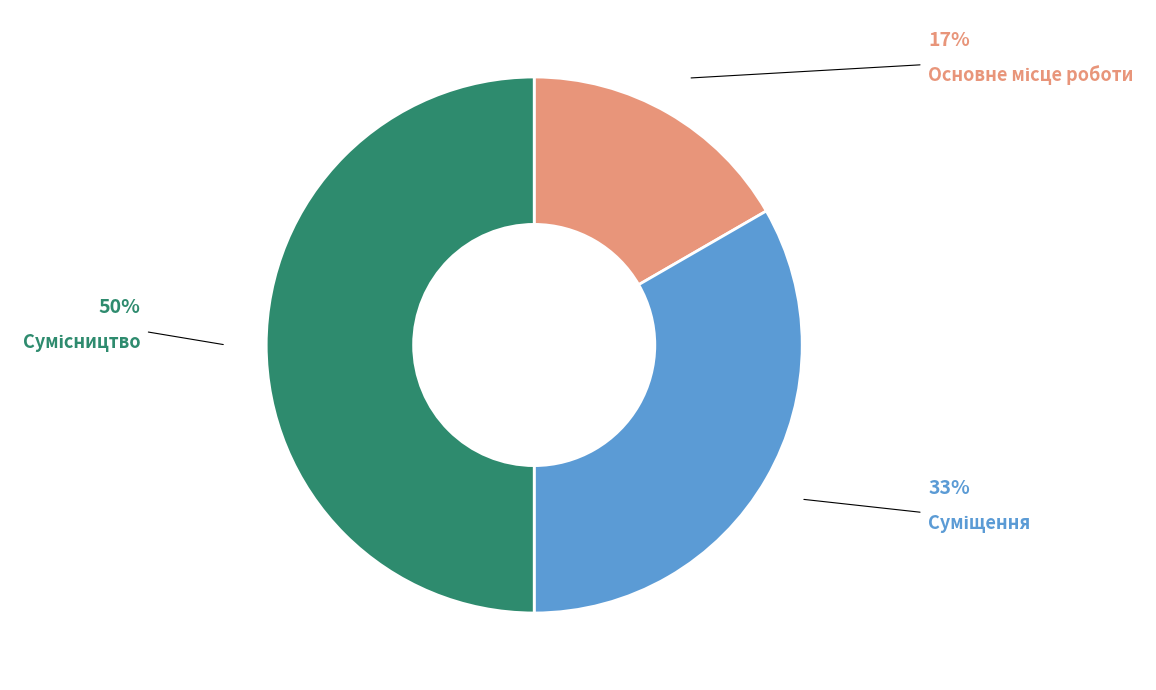

To the nearest percent, what is the difference between the Суміщення and Основне місце роботи slice percentages?

17%